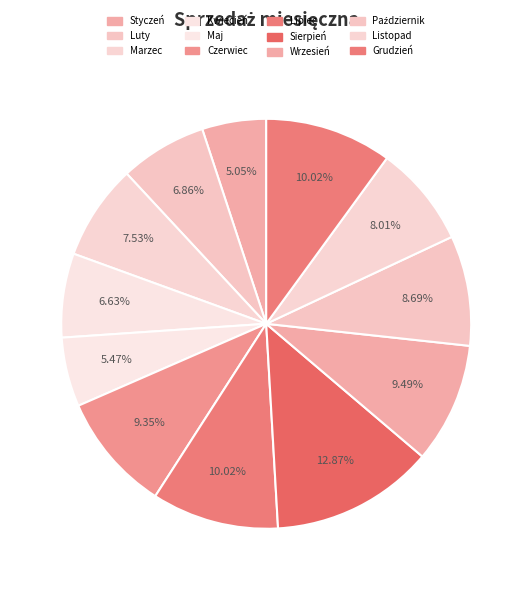

Does Lipiec represent more than half of the total?

No